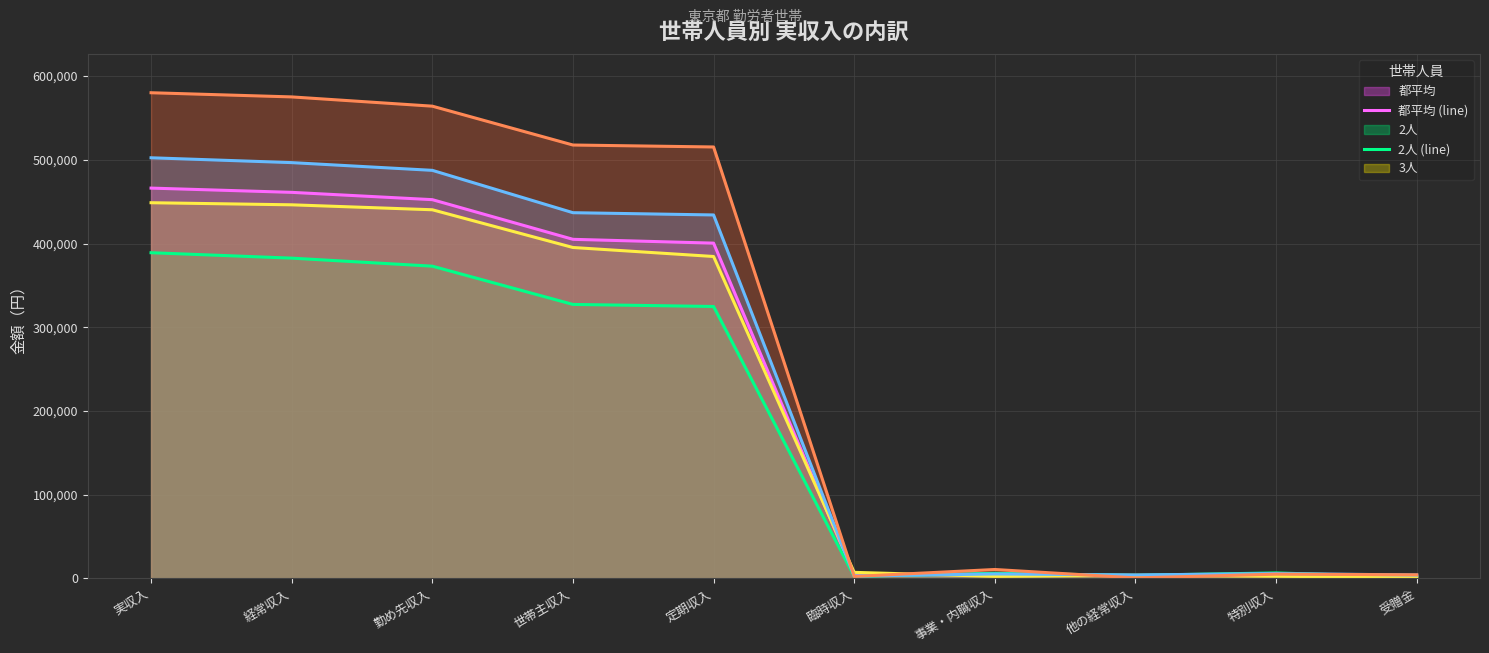

What is the label of the 3rd point from the left?

勤め先収入